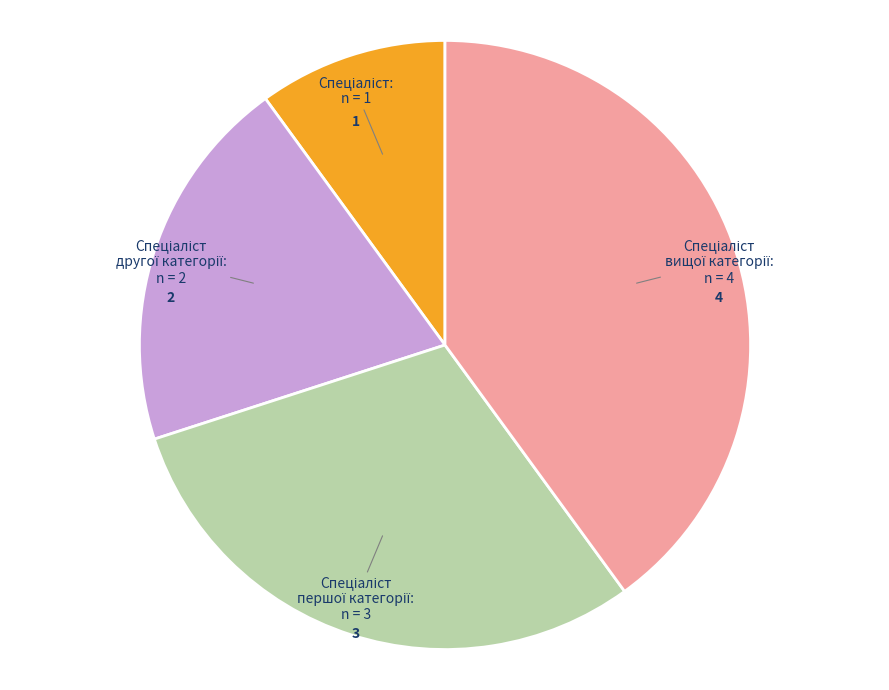

Does any single category account for the majority?

No